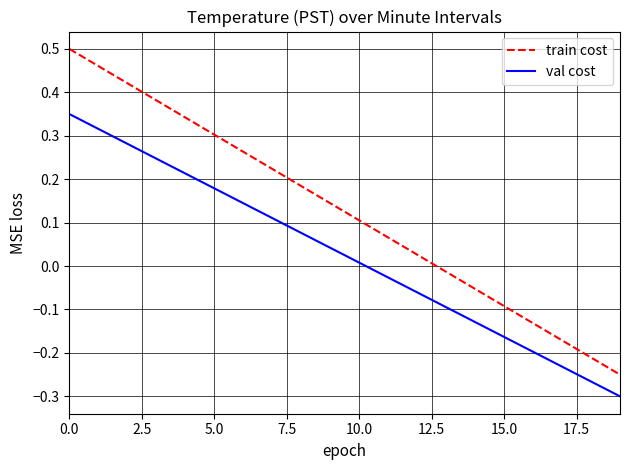

How many lines are shown in the chart?

2